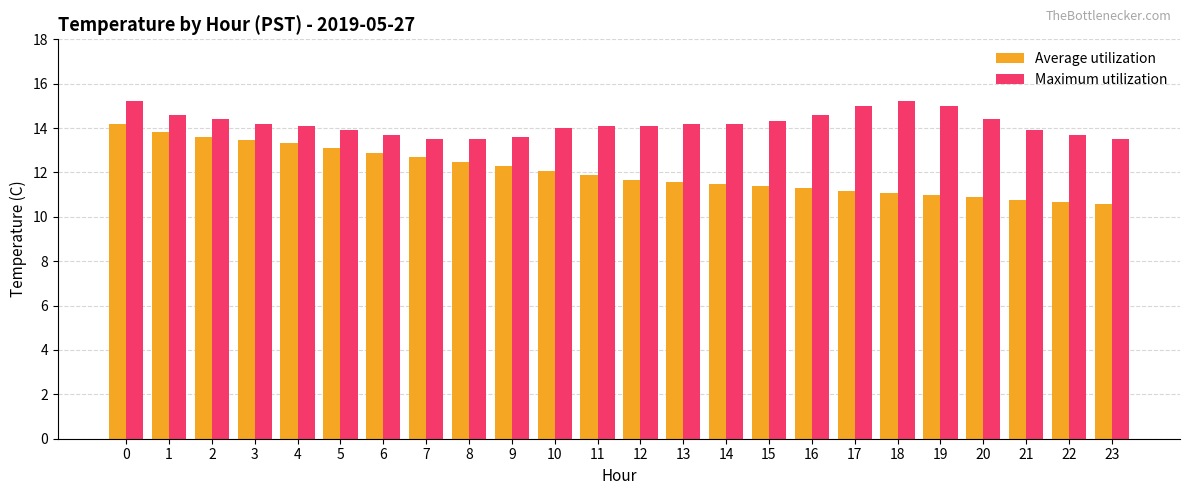

What is the maximum value for Average utilization?

14.2